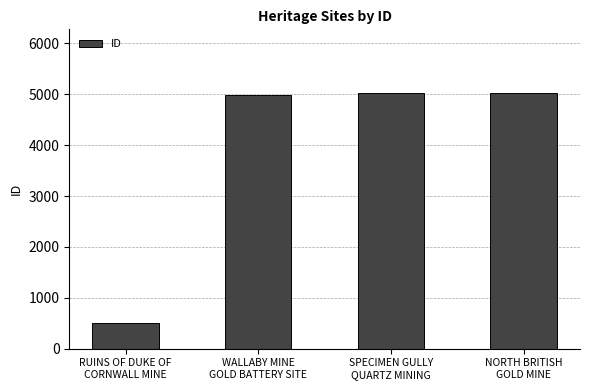

How many data points are less than 5019?

2